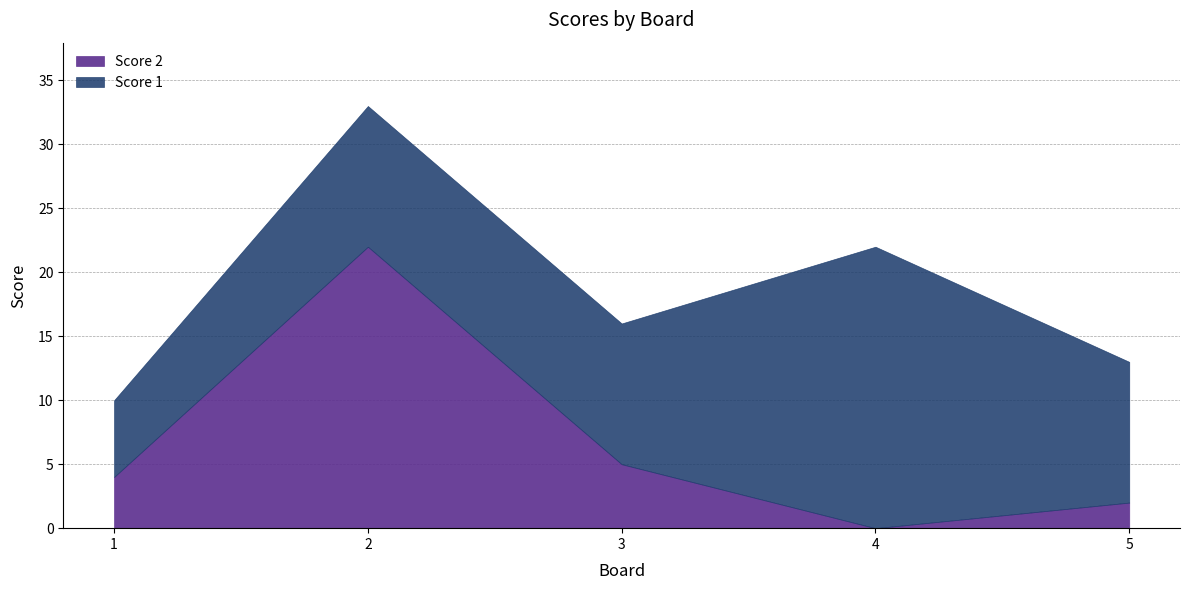

Where does the Score 2 series first go above 4?

2